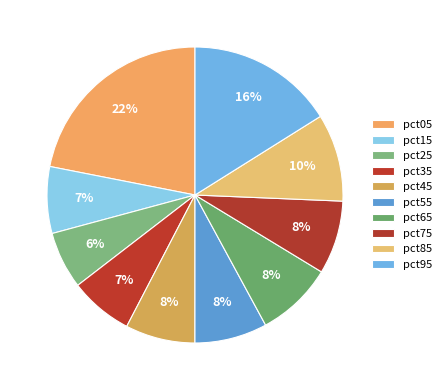

Which category has the biggest portion of the pie?

pct05